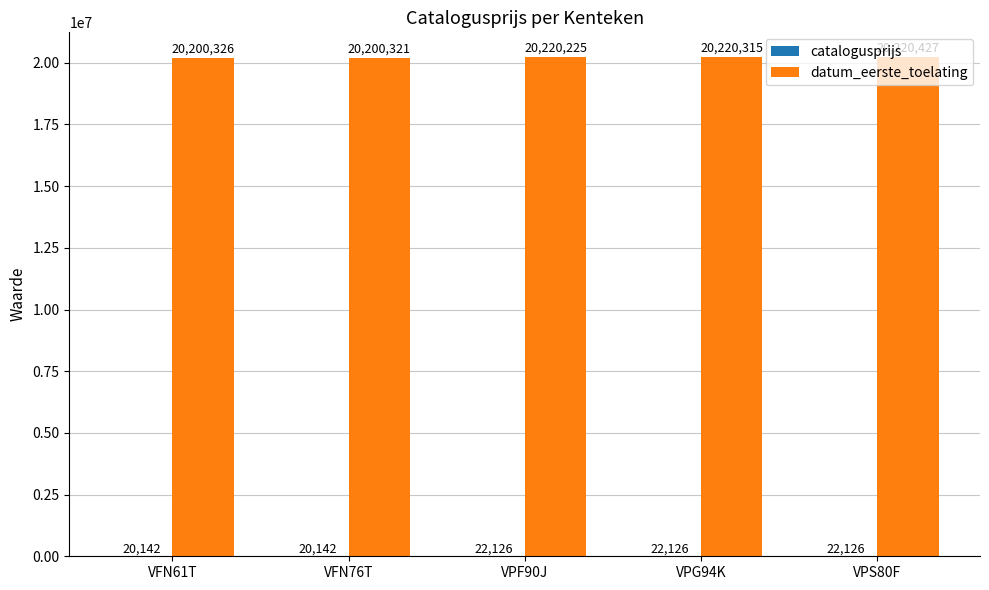

The datum_eerste_toelating series shows 12573242 at VFN61T. True or false?

False